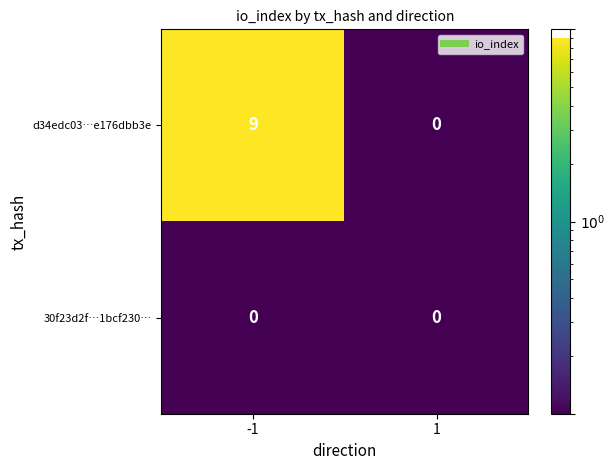

How many distinct data groups are displayed?

2